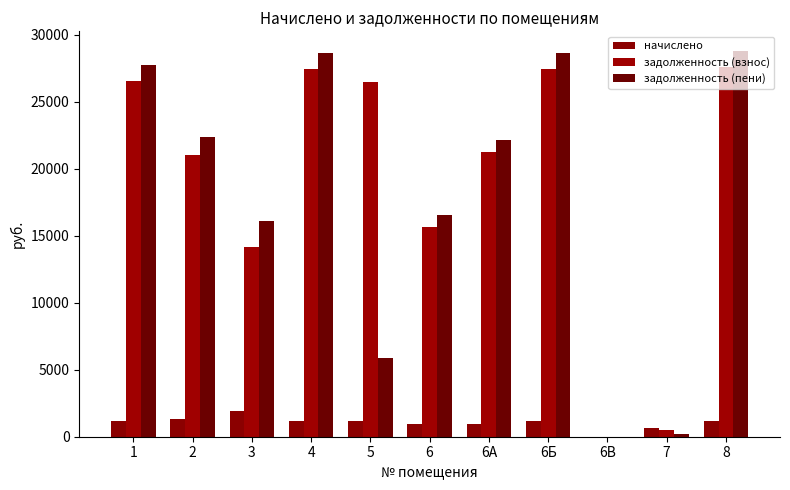

Which series has the largest total across all categories?

задолженность (взнос)